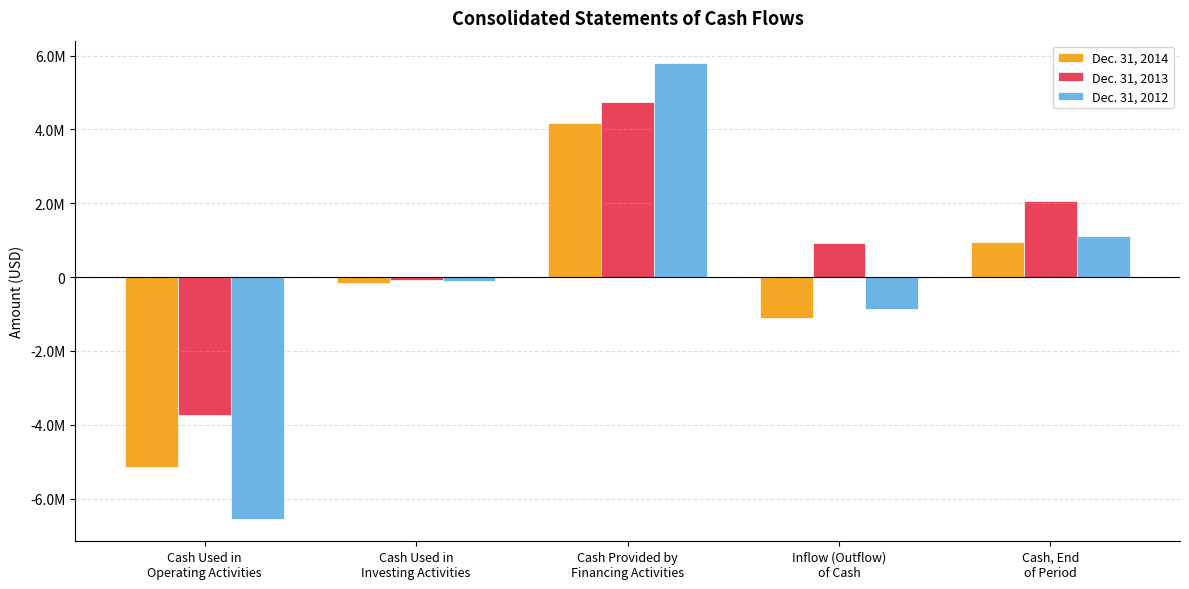

Which series has the largest range (max minus min)?

Dec. 31, 2012